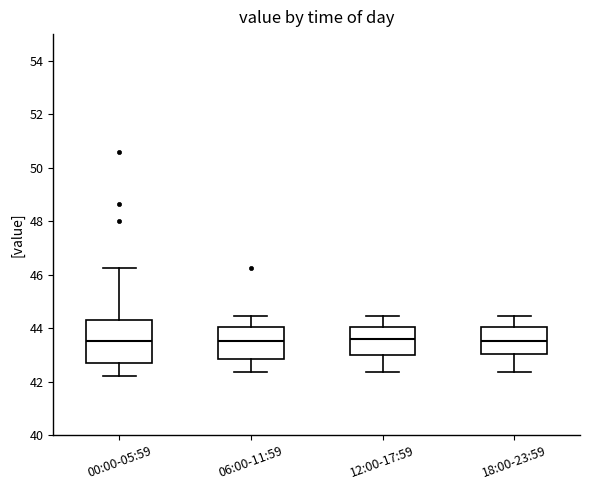

Reading left to right, read every box against the y-axis: the position of its median line, the range the box covers, and the ends of its whiskers. The values are not printed on the chart, so give them approximately, as read against the axis.

00:00-05:59: median 43.6, box 42.8 to 44.4, whiskers 42.2 to 46.2
06:00-11:59: median 43.6, box 42.8 to 44.0, whiskers 42.4 to 44.4
12:00-17:59: median 43.6, box 43.0 to 44.0, whiskers 42.4 to 44.4
18:00-23:59: median 43.6, box 43.0 to 44.0, whiskers 42.4 to 44.4